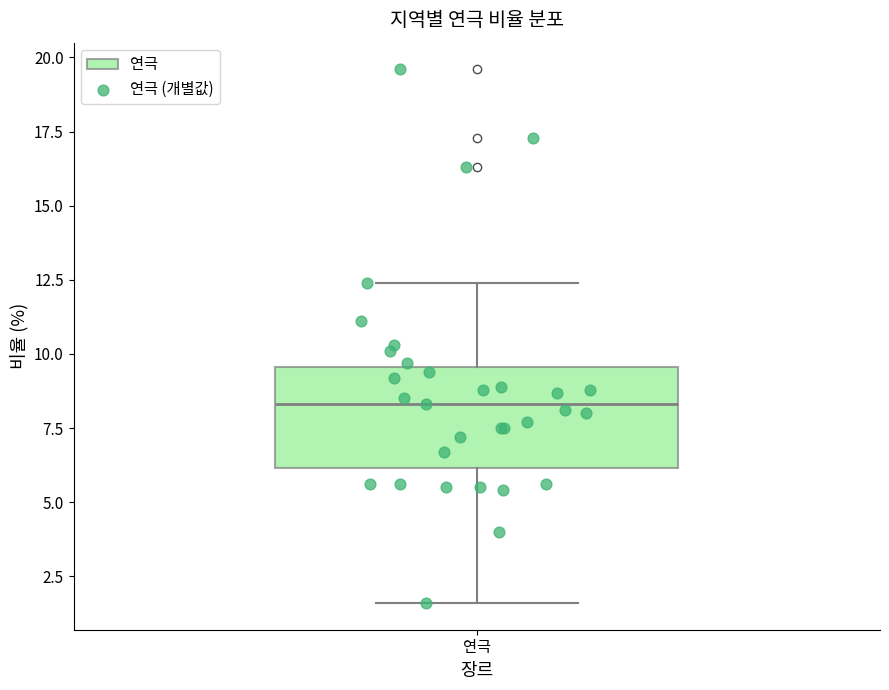

Read this box plot against the y-axis: the position of the median line, the range covered by the box, and the ends of both whiskers. The values are not printed on the chart, so give them approximately, as read against the axis.

median 8.5, box 6.0 to 9.5, whiskers 1.5 to 12.5